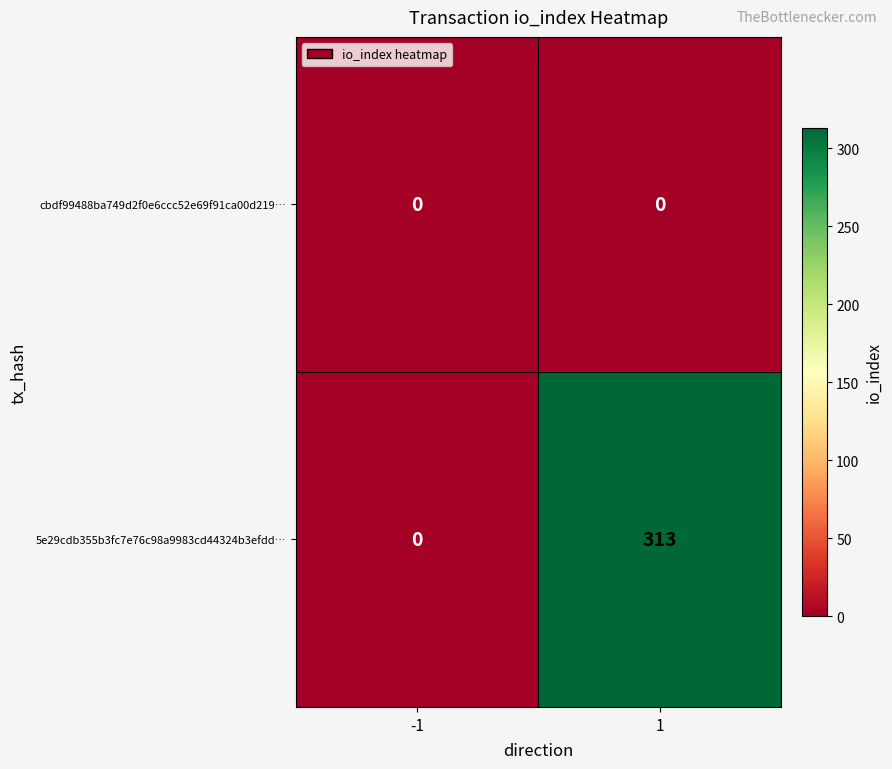

What is the difference between the 5e29cdb355b3fc7e76c98a9983cd44324b3efdd… values at -1 and 1?

313